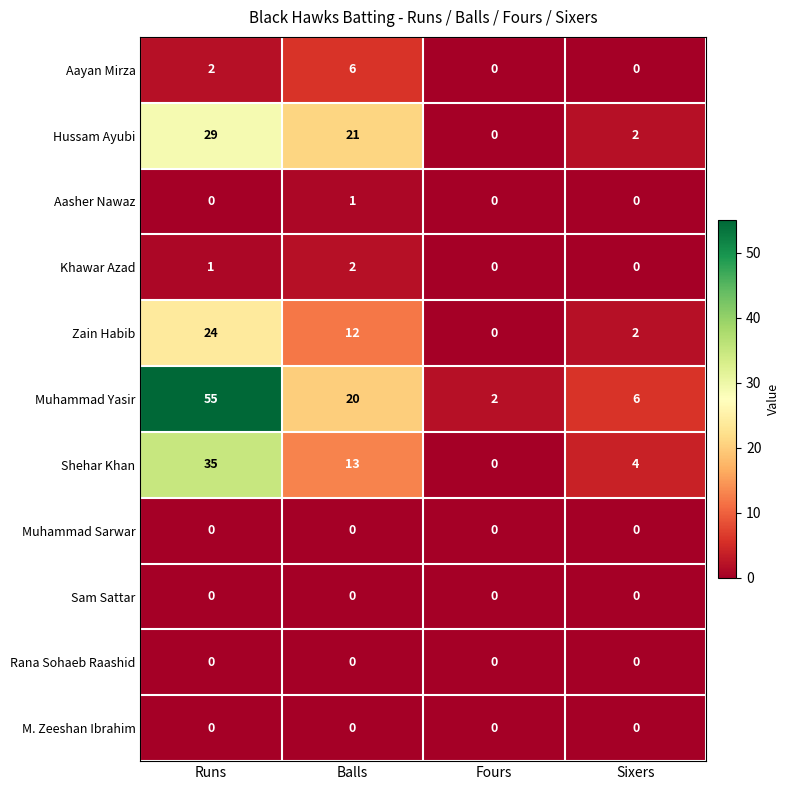

Which series has the largest total across all categories?

Muhammad Yasir